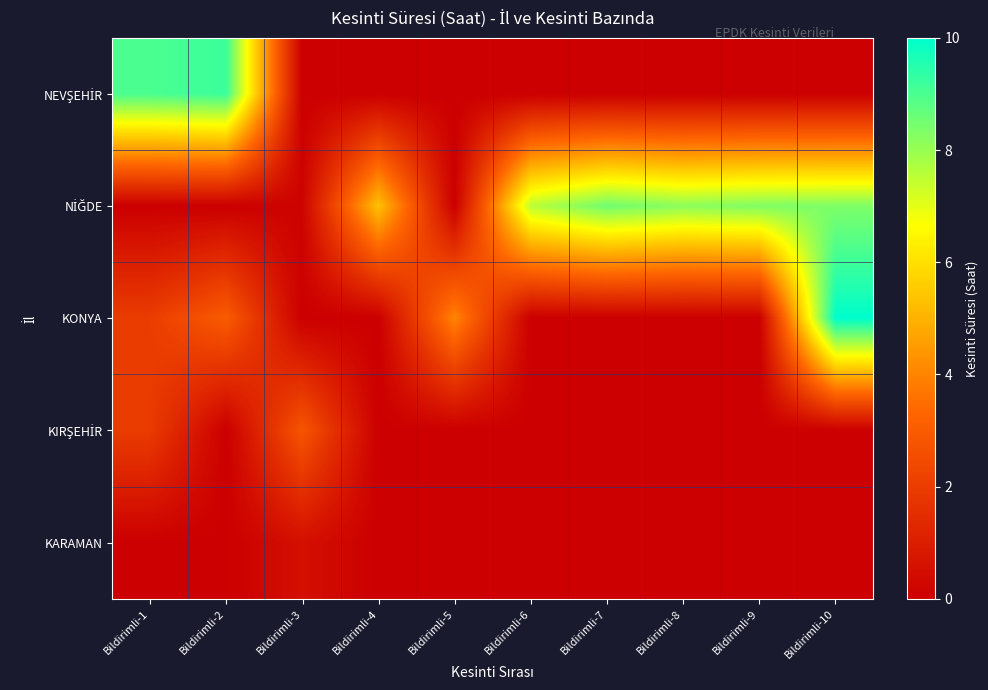

How many categories are shown in the chart?

10